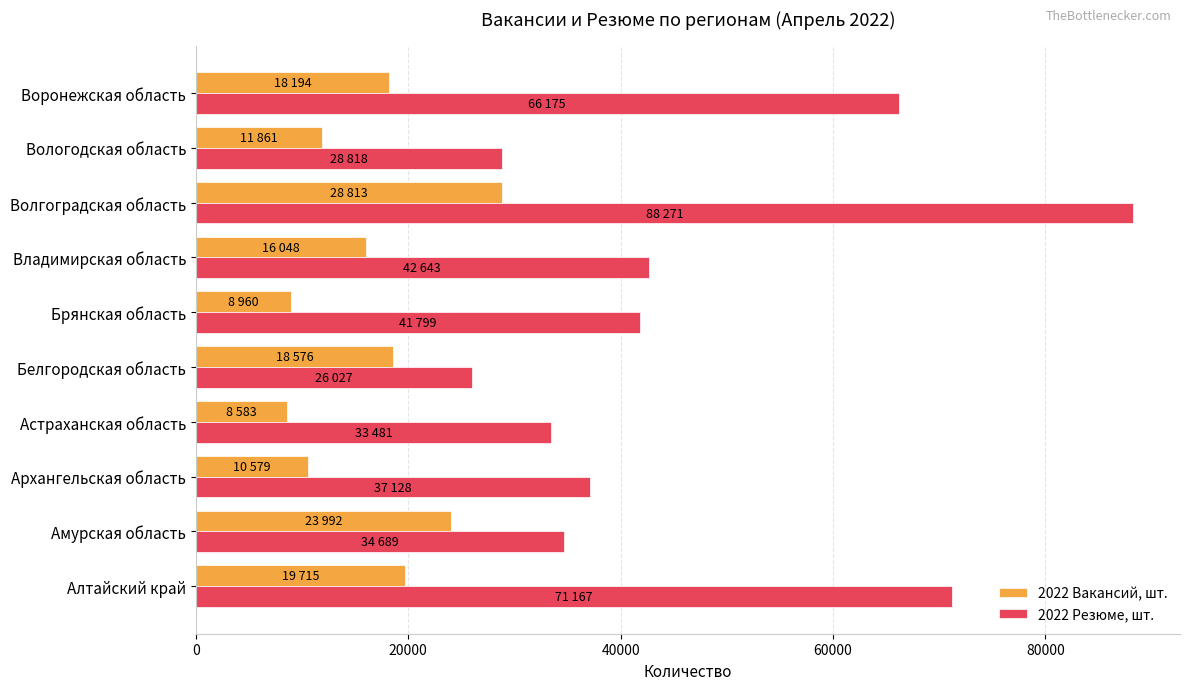

How many categories are shown in the chart?

10